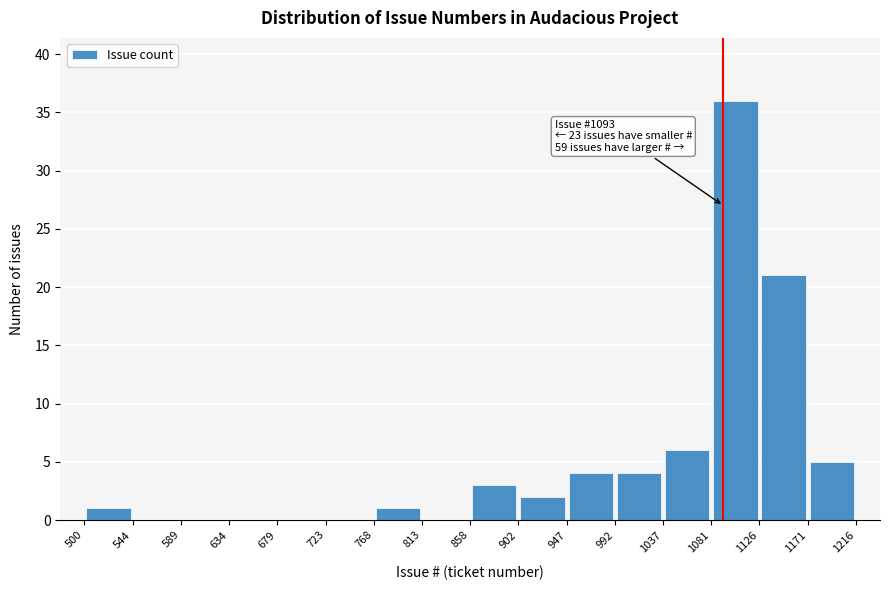

Over which range of the x-axis is the bar tallest?

1081 to 1126